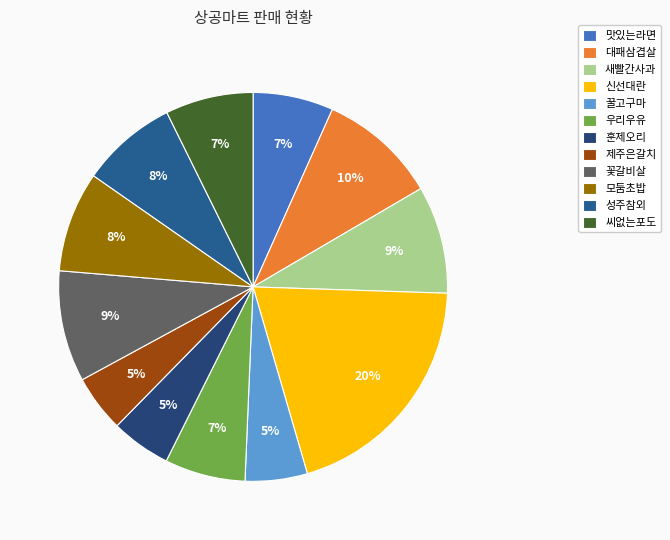

Combined, do 대패삼겹살 and 새빨간사과 account for over 50%?

No